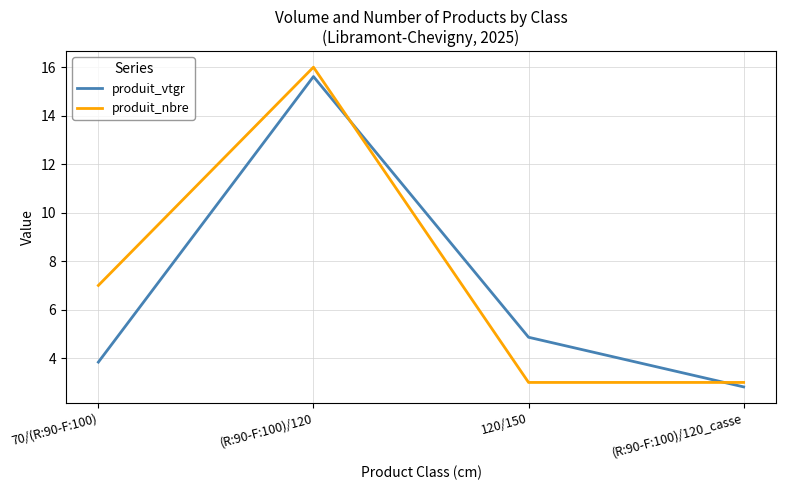

What is the difference between the produit_vtgr values at 70/(R:90-F:100) and (R:90-F:100)/120?

11.8